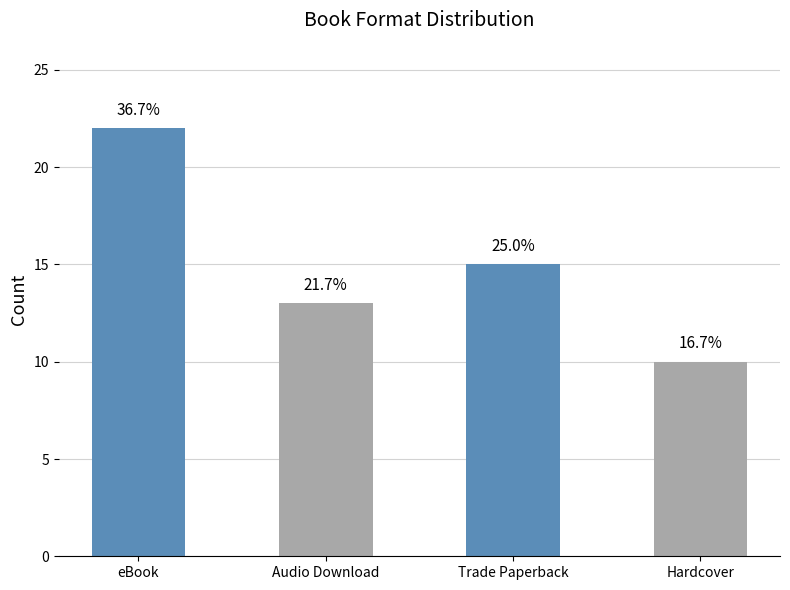

What position from the left is Trade Paperback?

3